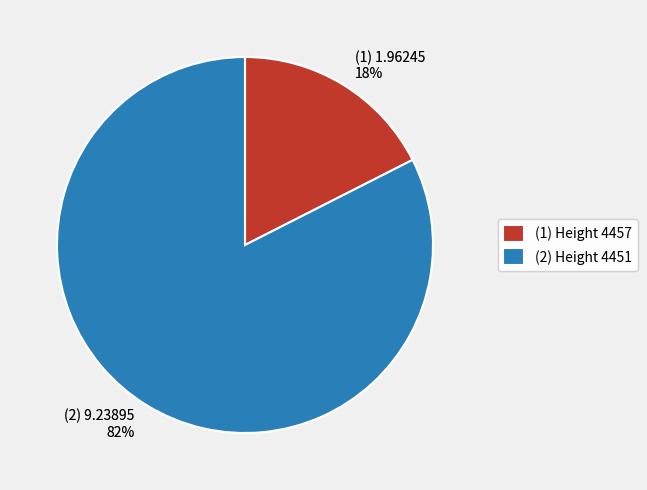

Is it true that (1) 1.96245 18% is 27% of the pie?

False